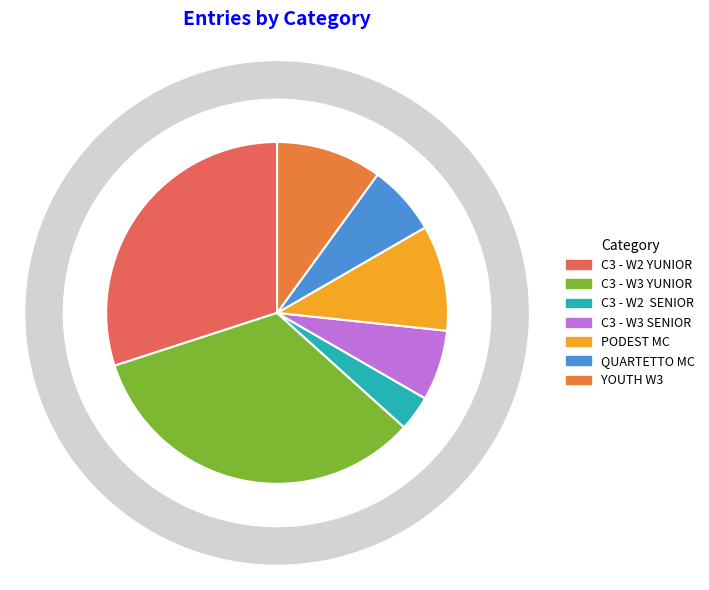

To the nearest percent, what is the combined percentage of C3 - W2  SENIOR and C3 - W2 YUNIOR?

33%